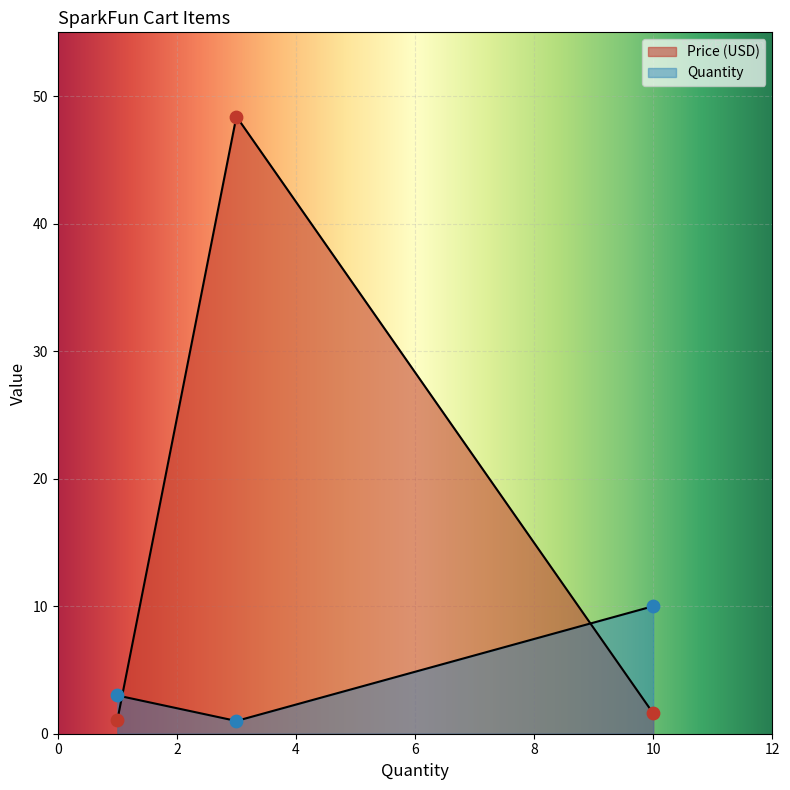

What is the total value across all series at Arduino Mega 2560 R3?

49.4